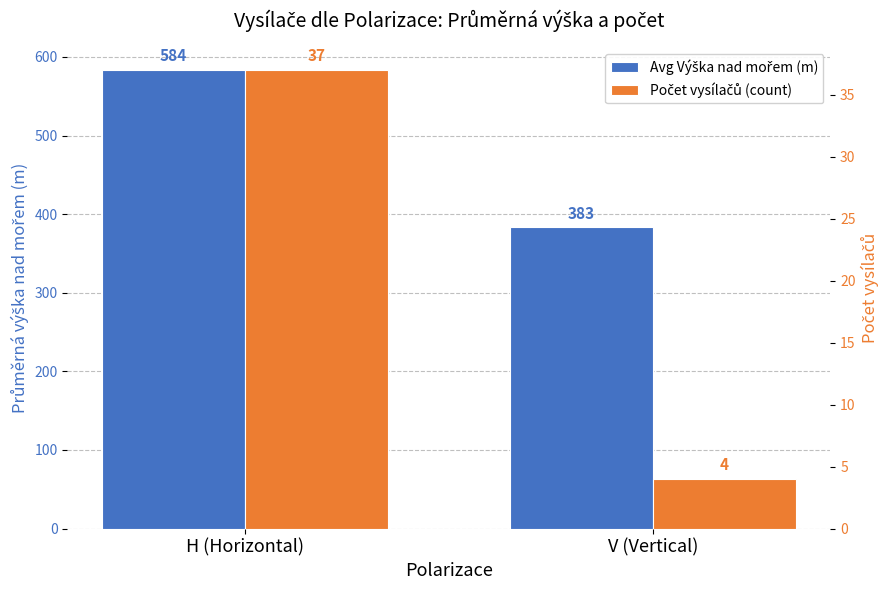

Which series has the largest range (max minus min)?

Avg Výška nad mořem (m)